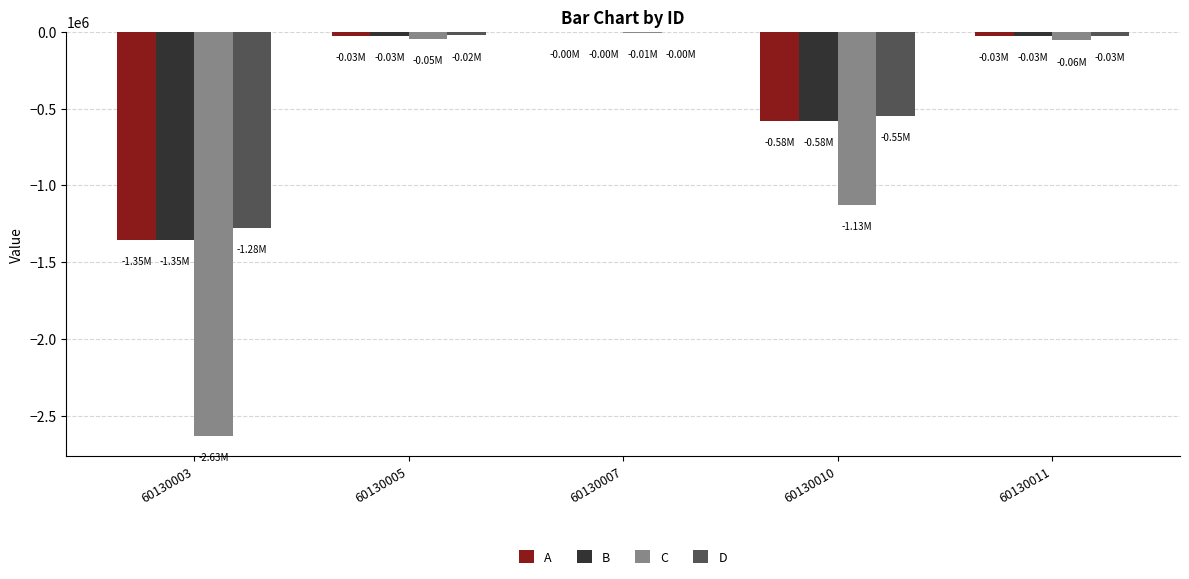

At which label does A first exceed -29060?

60130005